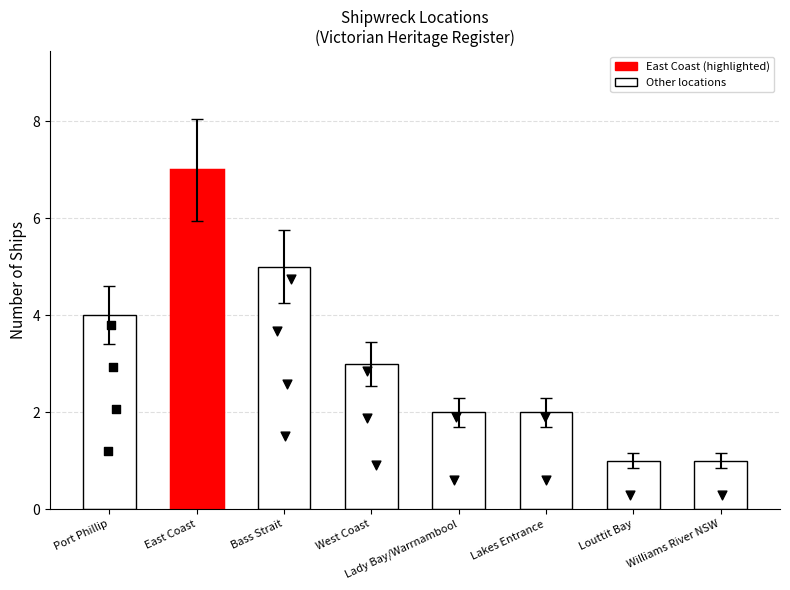

Between Louttit Bay and Lady Bay/Warrnambool, which is larger?

Lady Bay/Warrnambool